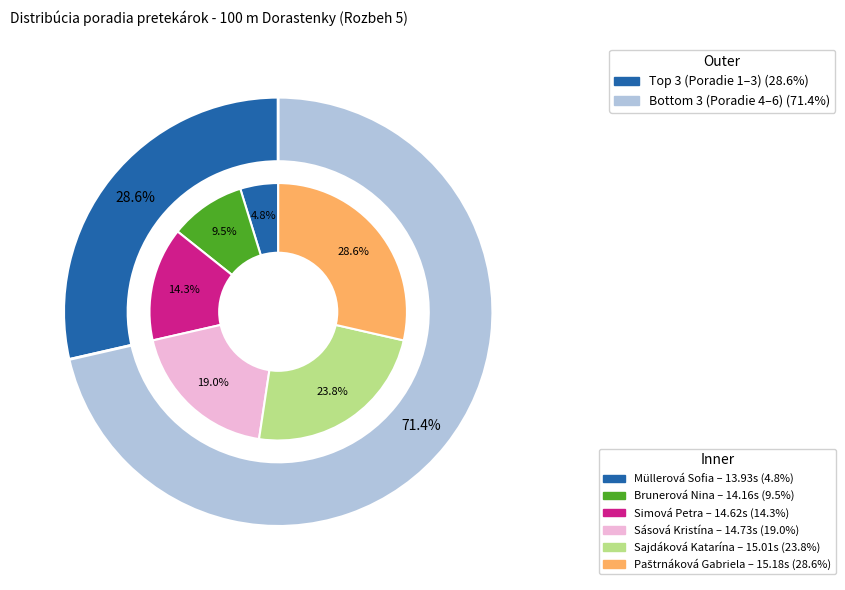

To the nearest percent, what is the average slice percentage?

17%